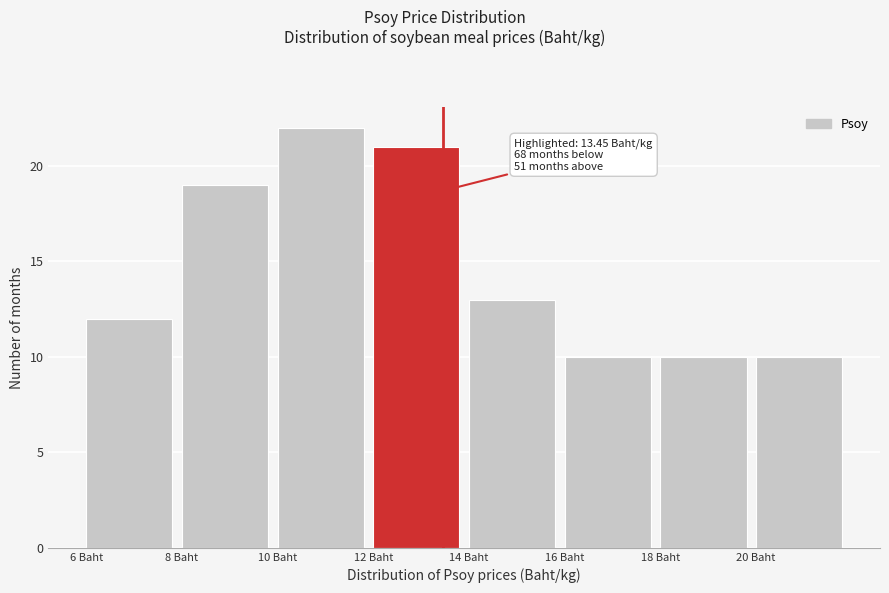

Over which range of the x-axis is the bar tallest?

10 to 12